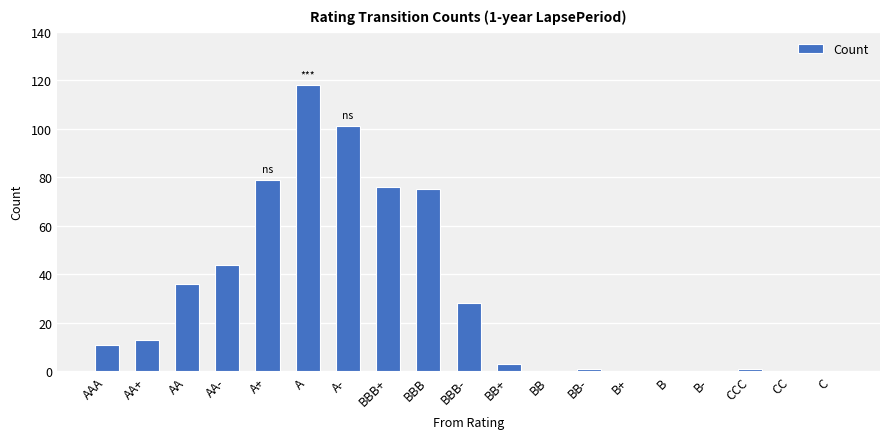

The chart shows a value of 42 at BBB. True or false?

False